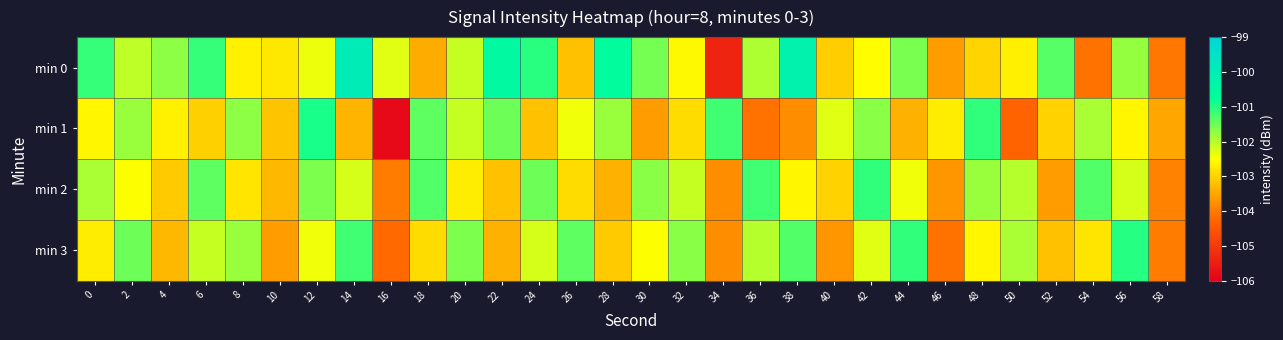

Between 38 and 22, which is larger?

38